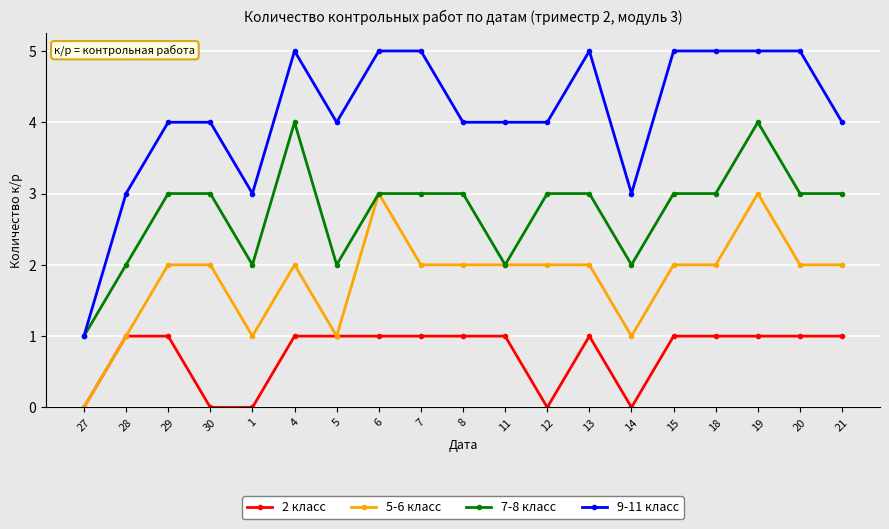

What is the sum of all 7-8 класс values?

52